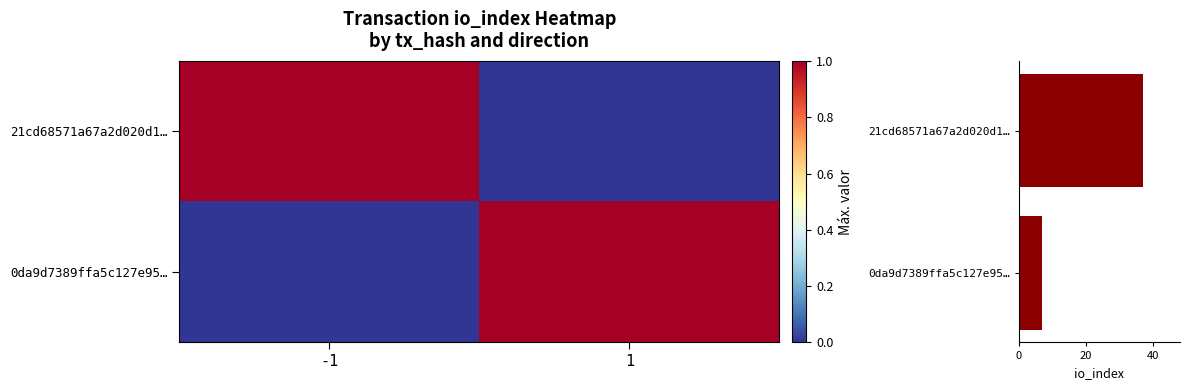

Read the 21cd68571a67a2d020d1… value at -1.

1